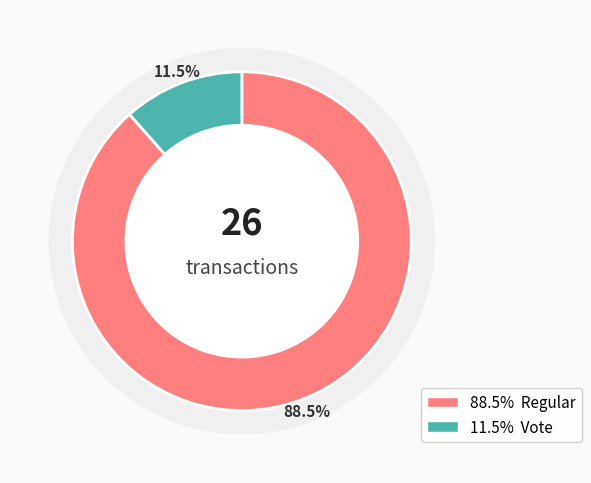

What is the total percentage of io_index=23 (Regular) and io_index=3 (Vote)?

100.0%